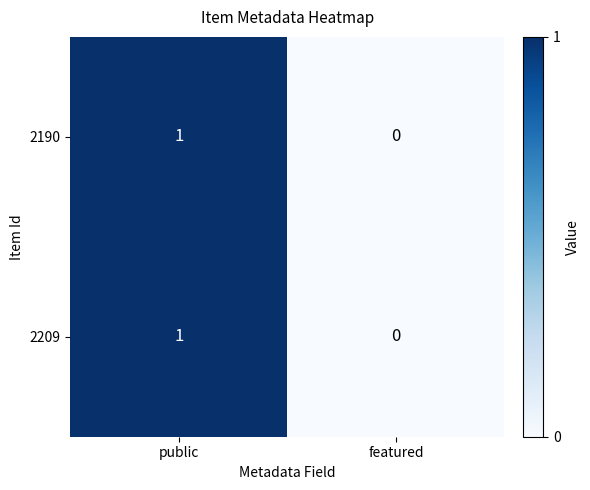

Count the number of data series in this chart.

2